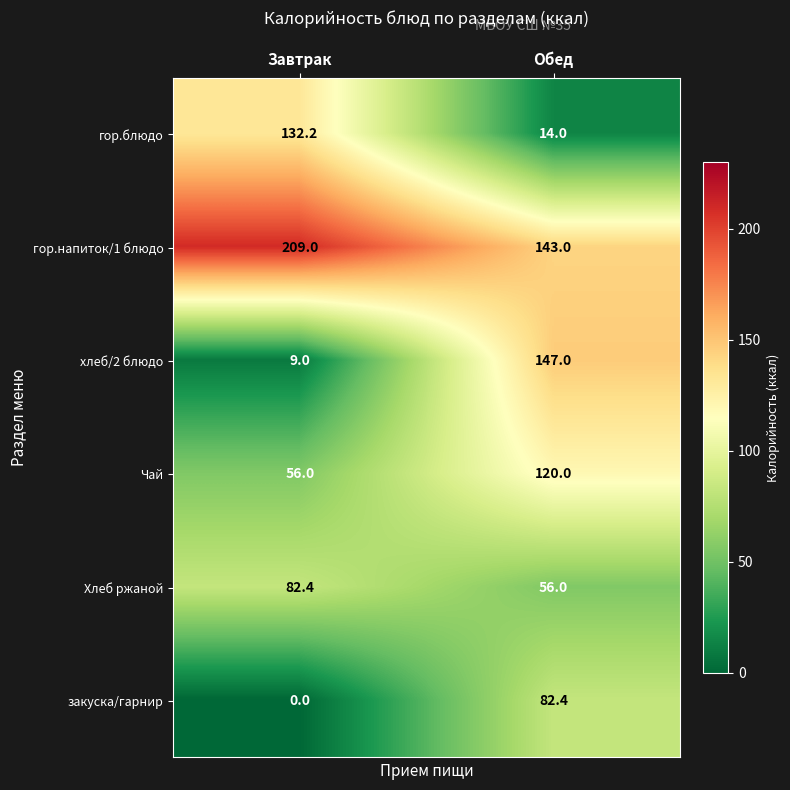

At which label does гор.блюдо first exceed 132?

Завтрак